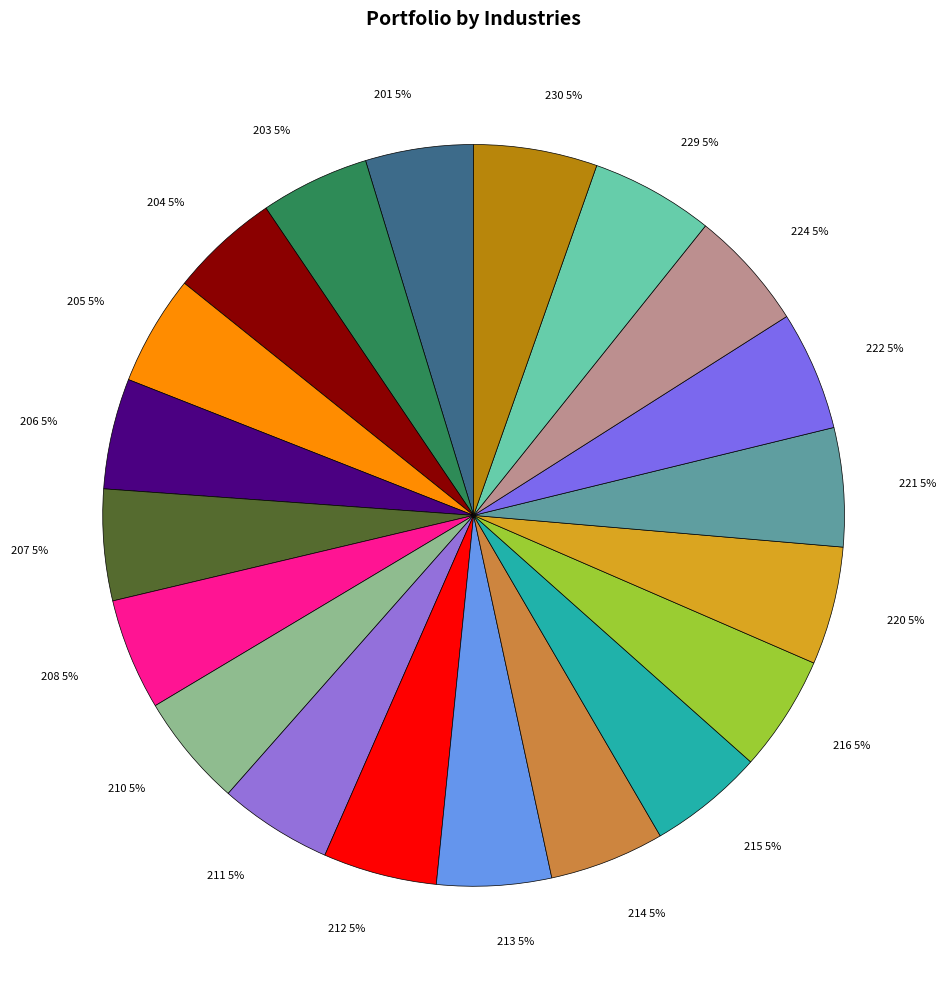

To the nearest percent, what is the combined percentage of 221 and 208?

10%